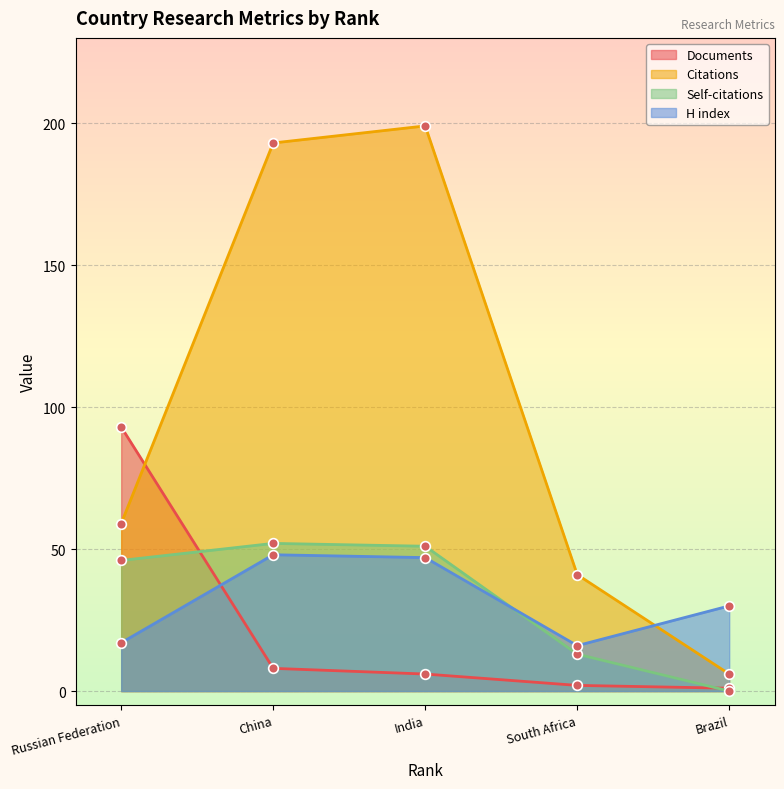

True or false: H index has more than 2 interior local peaks.

False